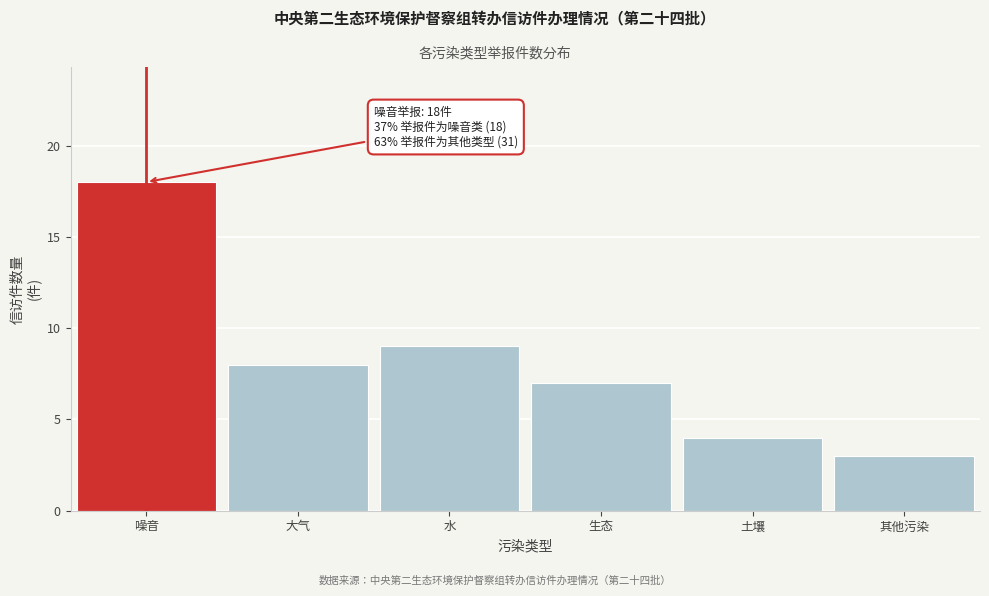

Reading left to right, what are all the values shown in this chart?

噪音=18	大气=8	水=9	生态=7	土壤=4	其他污染=3